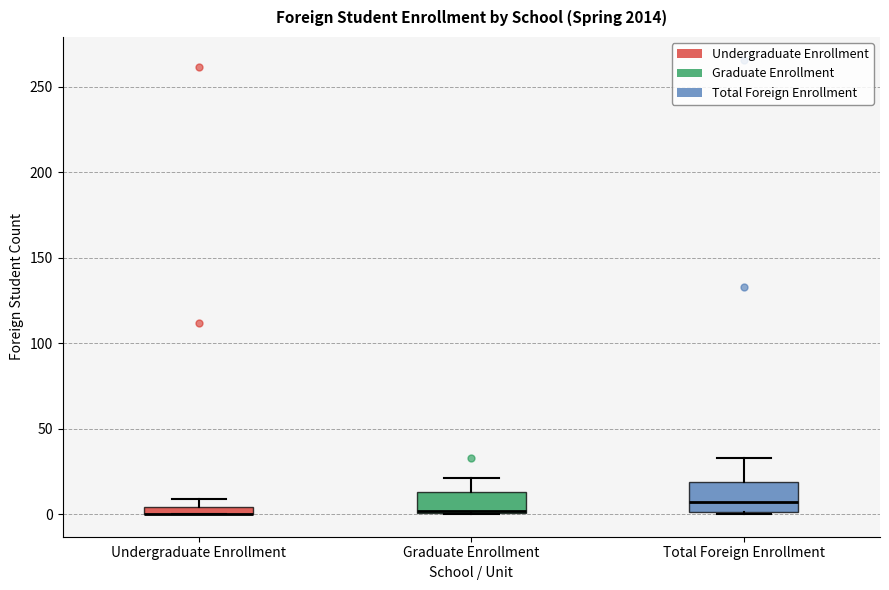

Where is the upper edge of the box for Undergraduate Enrollment on the y-axis? The values are not printed on the chart, so give them approximately, as read against the axis.

5